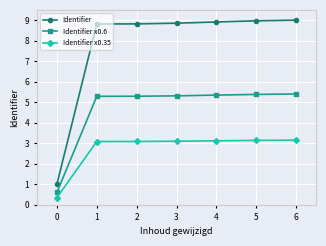

What is the maximum value shown in the chart?

9.0